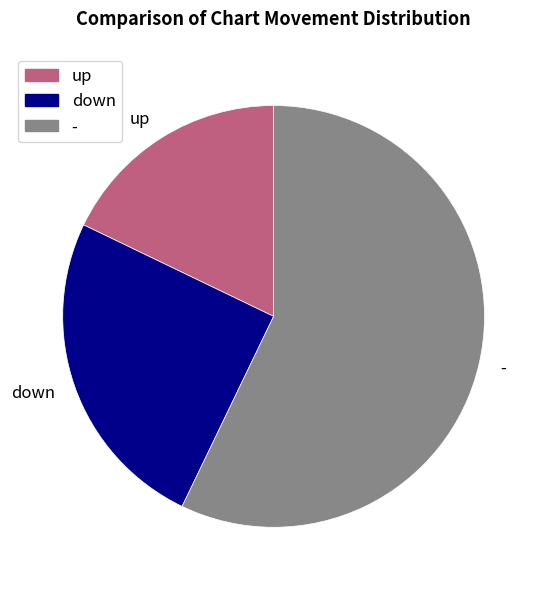

Is there any slice that represents more than half of the pie?

Yes